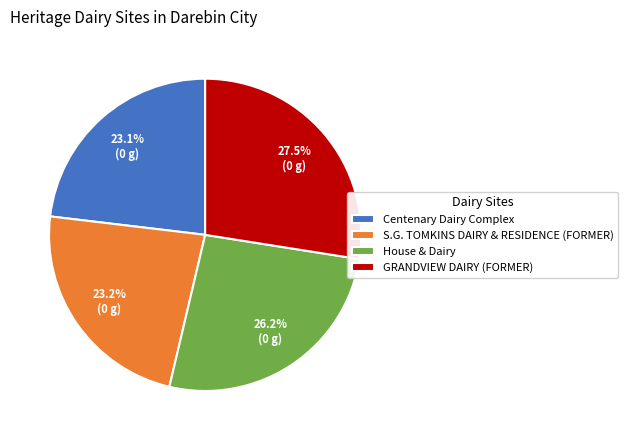

The Centenary Dairy Complex slice represents 14% of the pie. True or false?

False